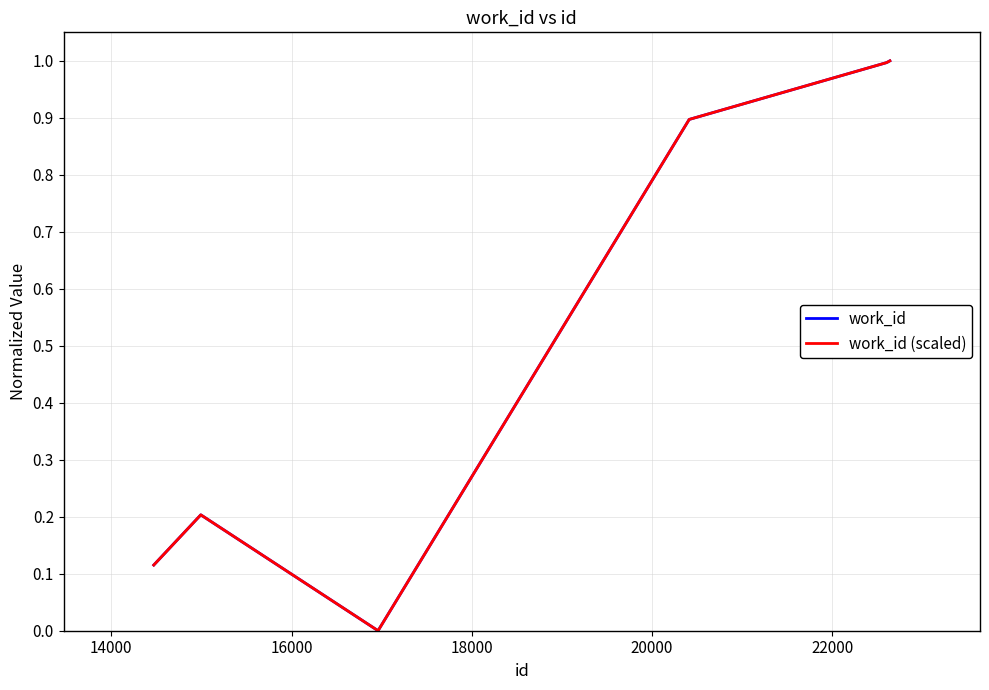

What is the average value of the work_id (scaled) series?

0.5